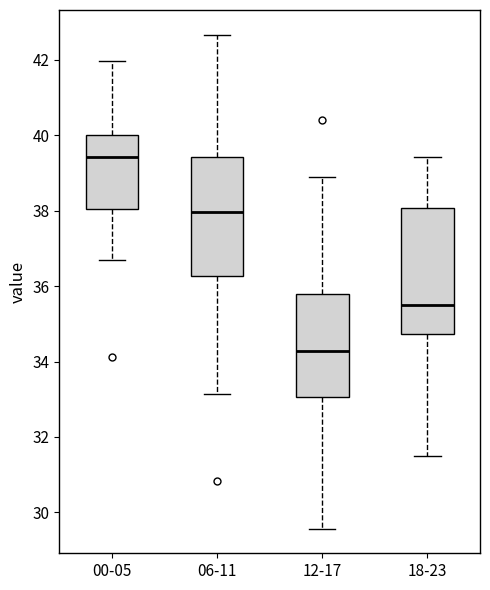

Reading left to right, read every box against the y-axis: the position of its median line, the range the box covers, and the ends of its whiskers. The values are not printed on the chart, so give them approximately, as read against the axis.

00-05: median 39.4, box 38.0 to 40.0, whiskers 36.8 to 42.0
06-11: median 38.0, box 36.2 to 39.4, whiskers 33.2 to 42.6
12-17: median 34.2, box 33.0 to 35.8, whiskers 29.6 to 39.0
18-23: median 35.6, box 34.8 to 38.0, whiskers 31.6 to 39.4